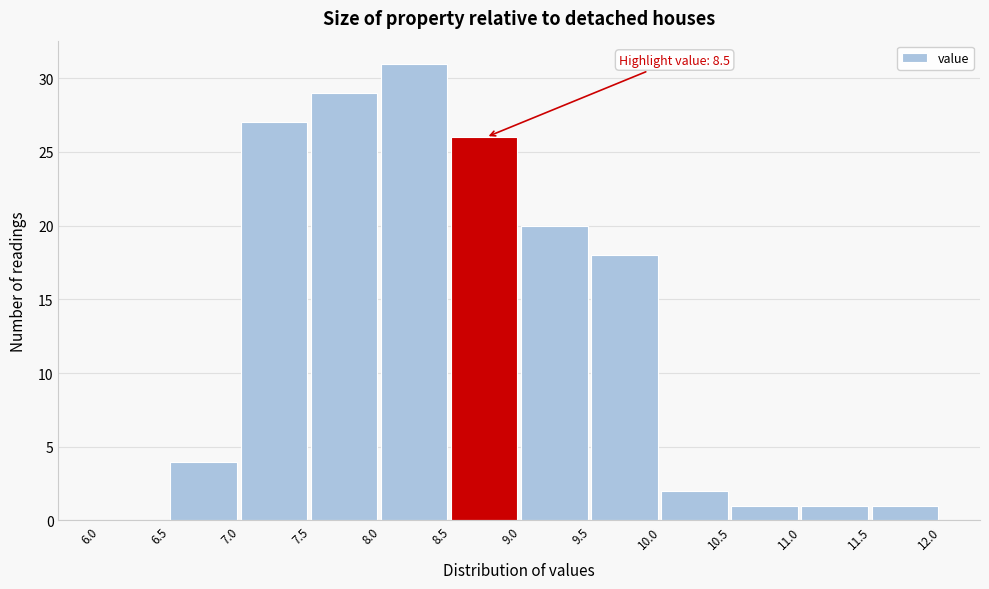

Over which range of the x-axis is the bar tallest?

8.0 to 8.5